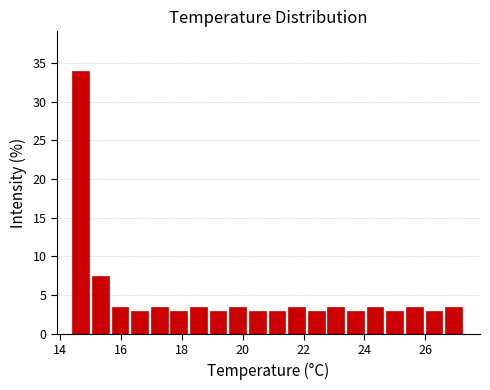

Read against the x-axis, roughly where is the centre of the tallest bar?

14.6